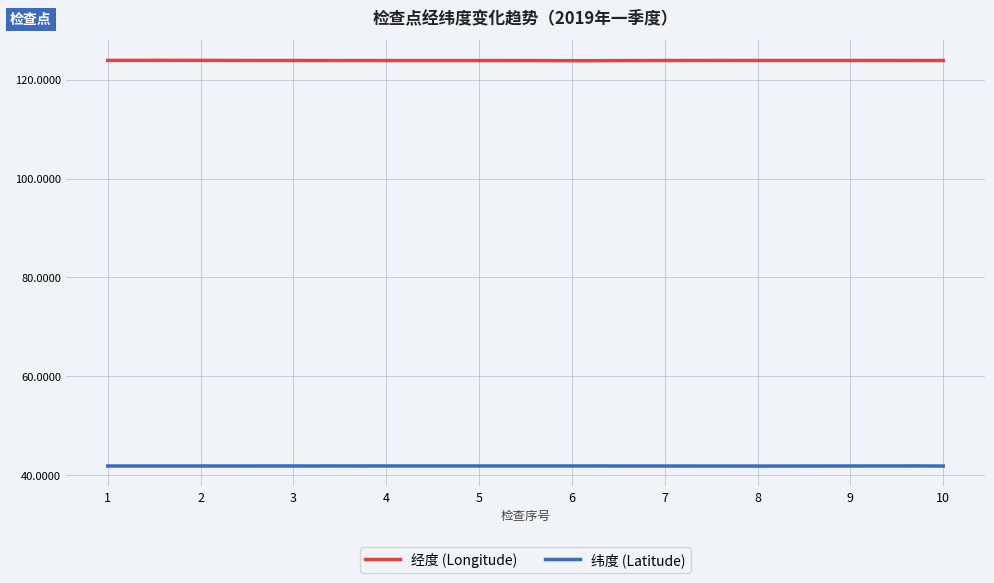

What is the sum of the 纬度 (Latitude) values at 7 and 5?

83.7